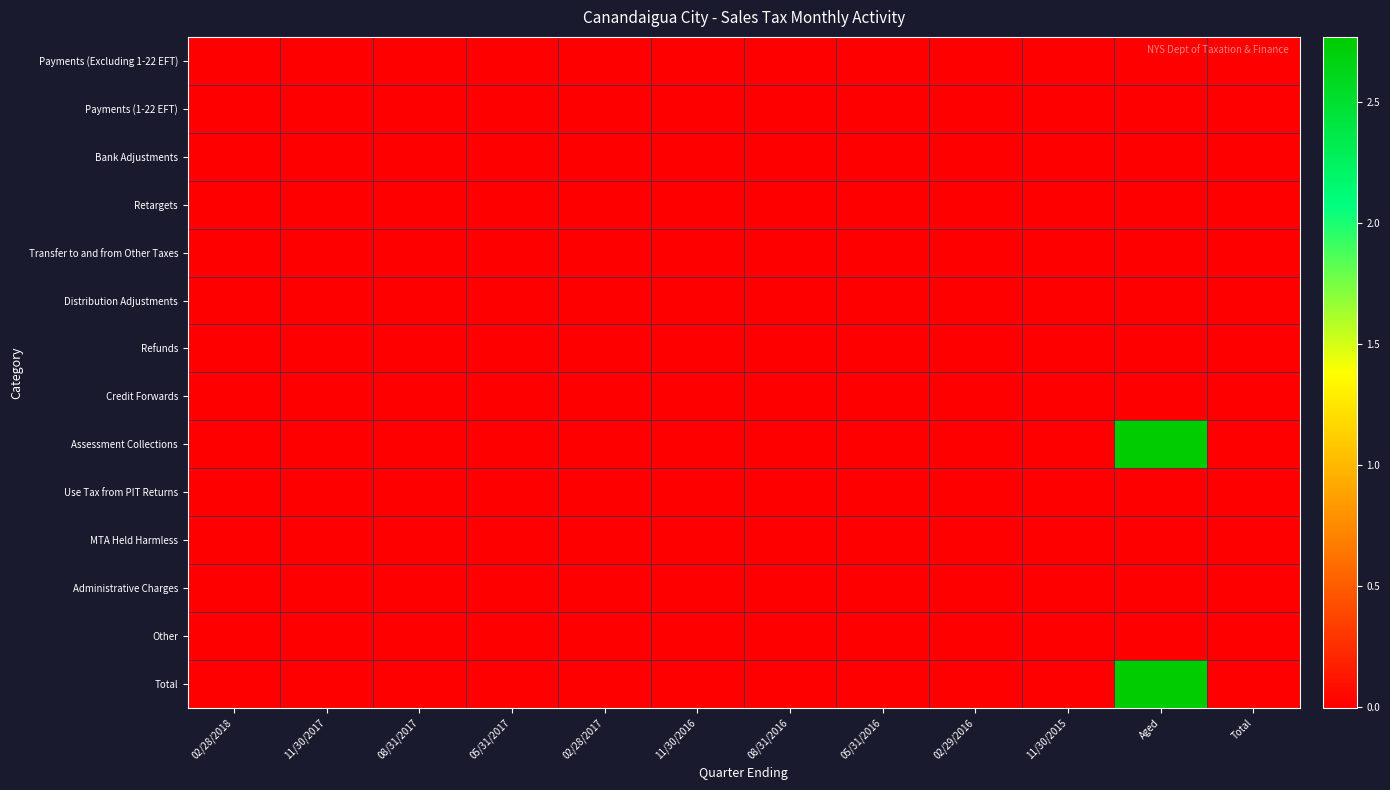

Which series has the largest range (max minus min)?

Assessment Collections